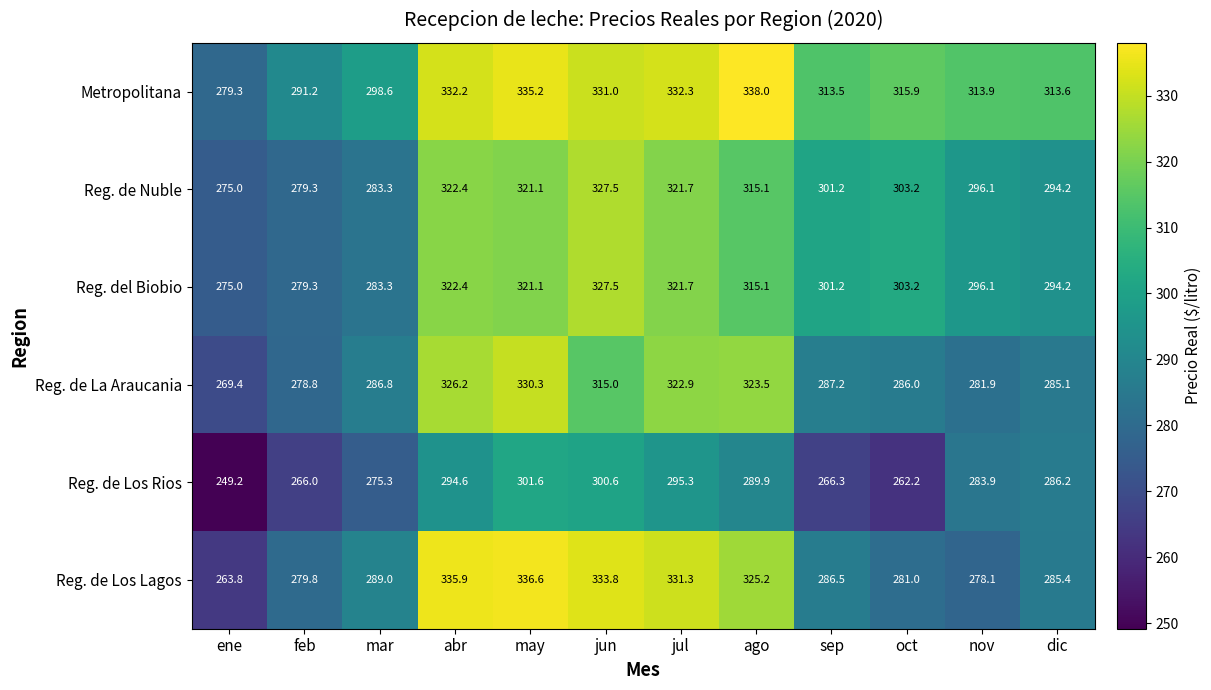

Is it true that Reg. de Los Rios equals 111.8 at abr?

False